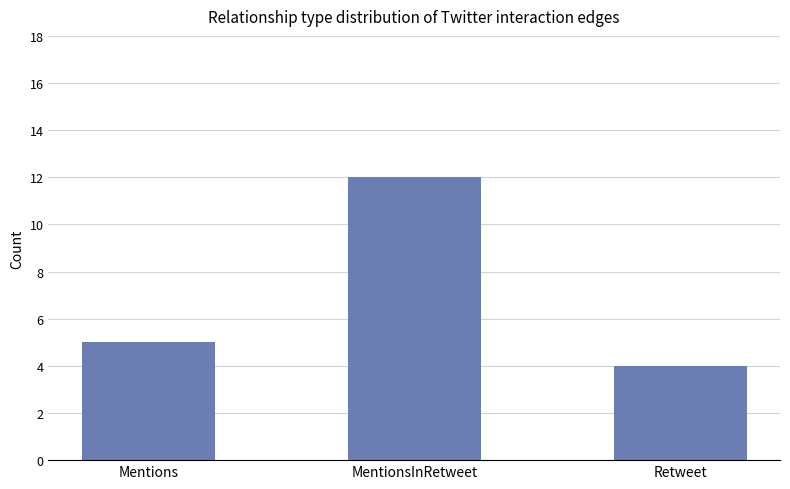

Is it true that the value at Mentions is 8?

False